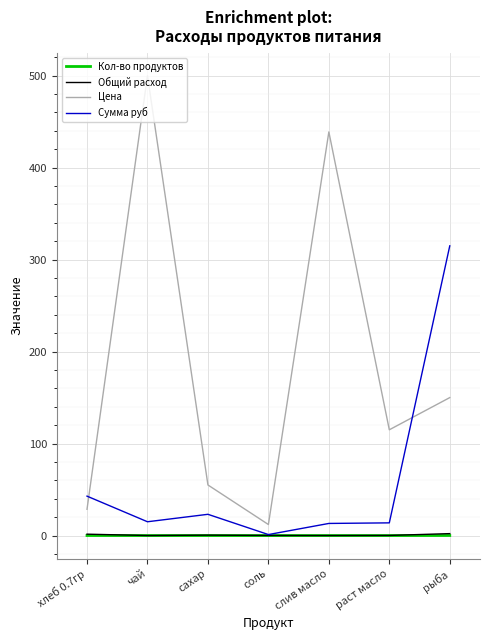

At which category is the sum across all series the highest?

чай